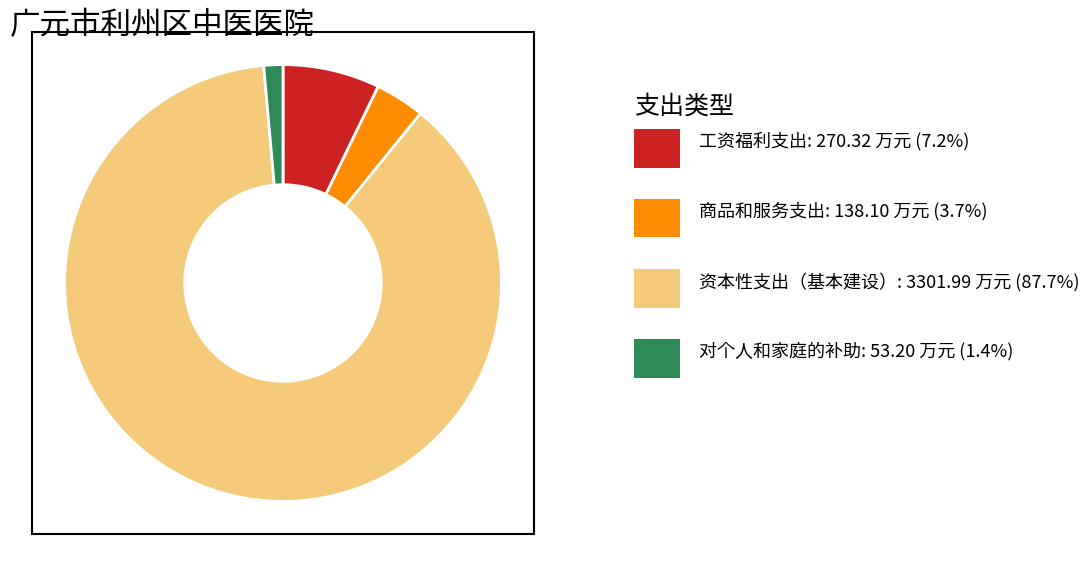

Does any single category account for the majority?

Yes